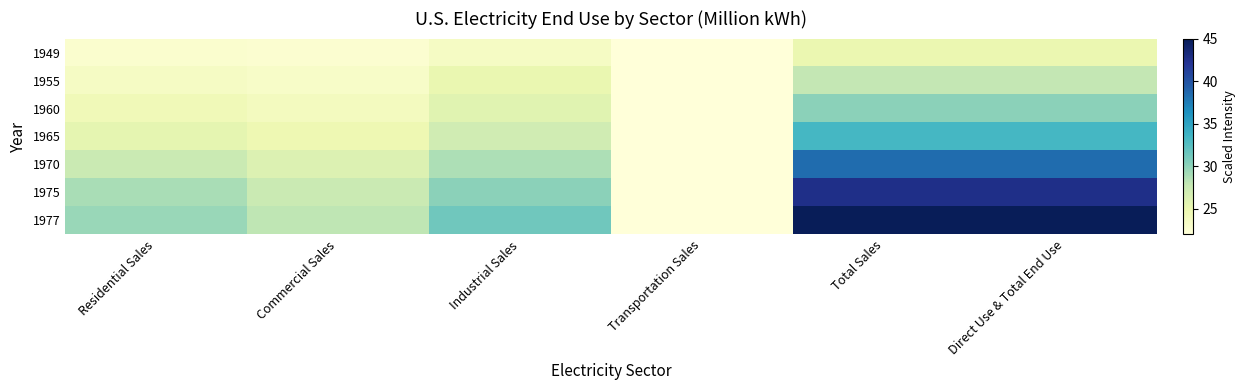

What is the smallest value displayed?

22.0